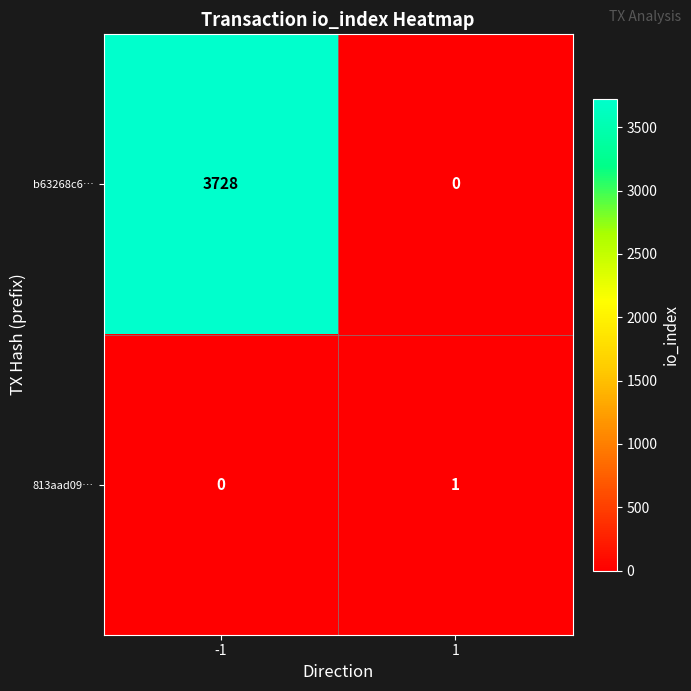

What is the difference between the b63268c6… values at 1 and -1?

3728